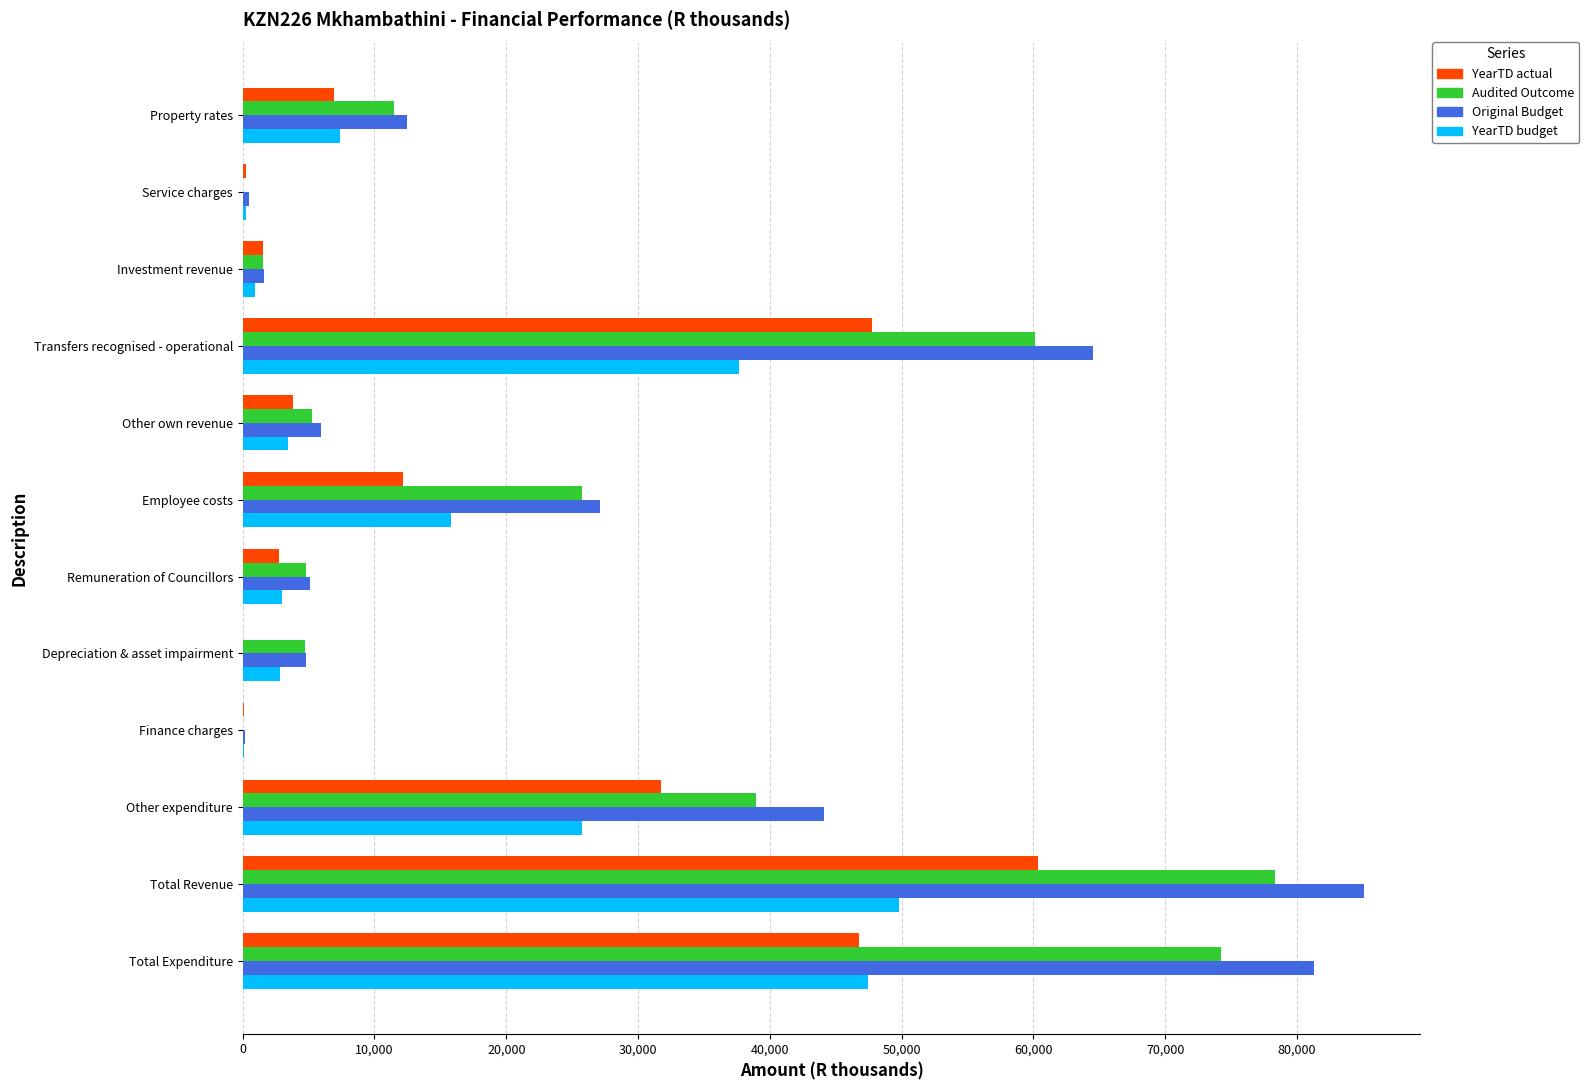

What is the average value of the YearTD actual series?

17848.8